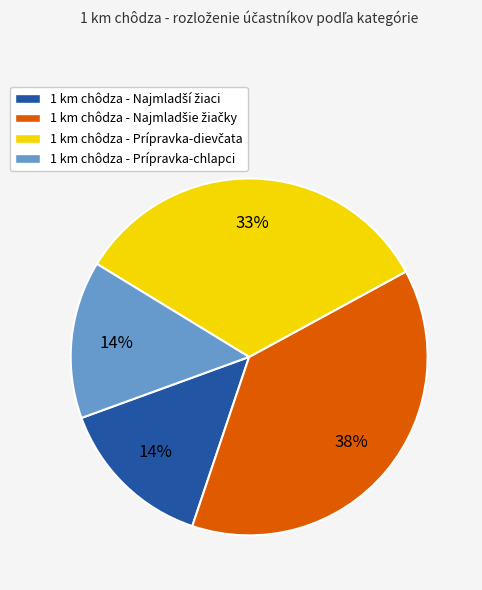

Does any single category account for the majority?

No